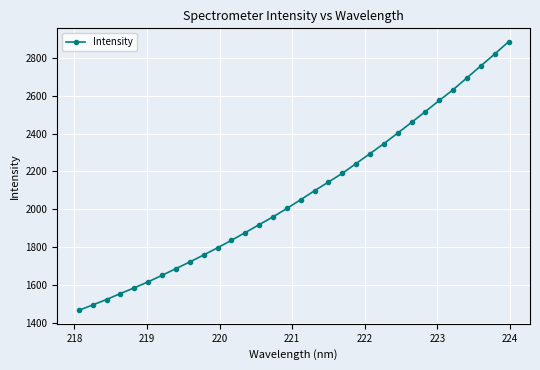

What is the value of the 11th point from the left?

1796.8